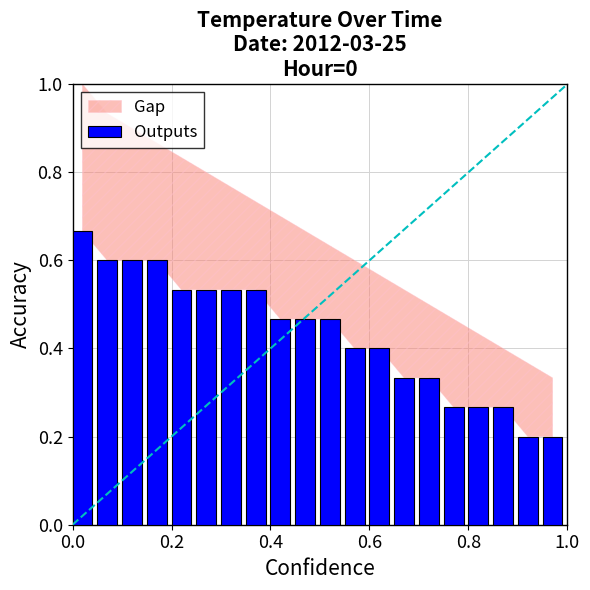

What is the minimum value shown in the chart?

0.2